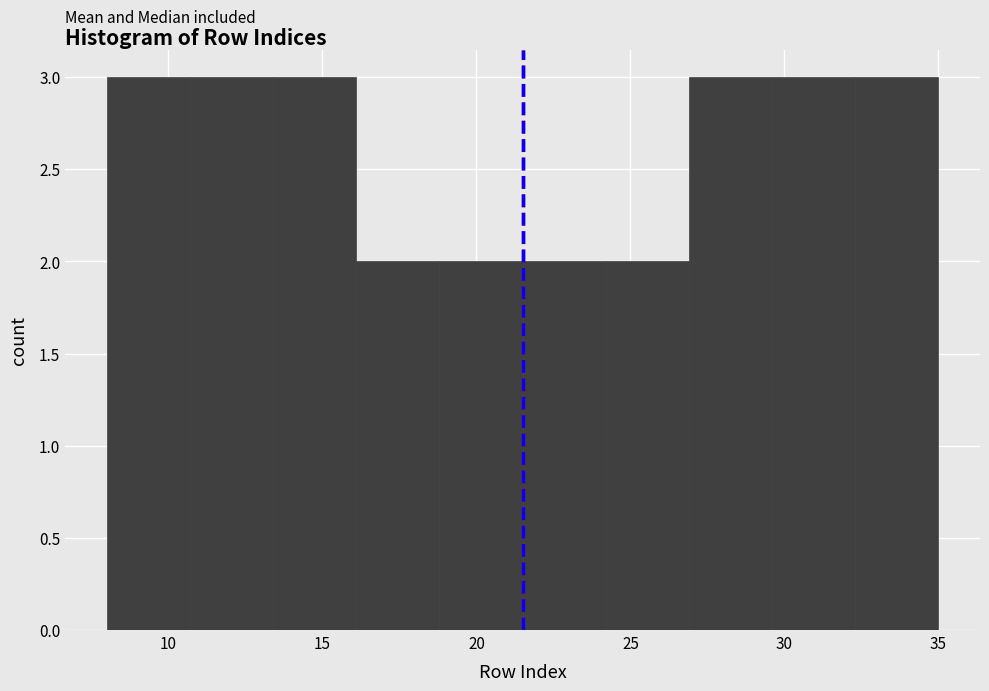

Reading left to right, list every bar in this chart as the range it spans on the x-axis followed by its height. Neither the bar edges nor the heights are printed on the chart, so give them approximately, as read against the axes.

8.0 to 10.7: 3
10.7 to 13.4: 3
13.4 to 16.1: 3
16.1 to 18.8: 2
18.8 to 21.5: 2
21.5 to 24.2: 2
24.2 to 26.9: 2
26.9 to 29.6: 3
29.6 to 32.3: 3
32.3 to 35.0: 3